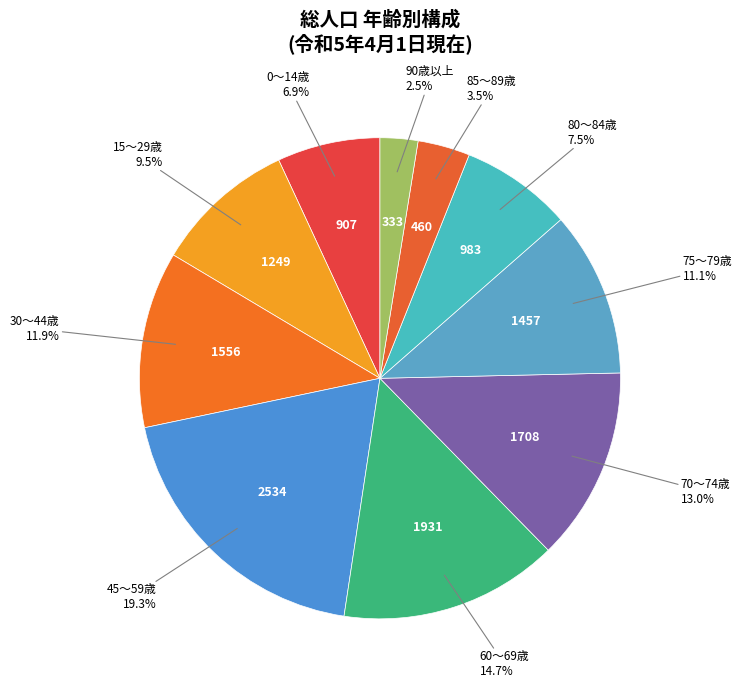

Rank the categories by value from lowest to highest.

90歳以上, 85～89歳, 0～14歳, 80～84歳, 15～29歳, 75～79歳, 30～44歳, 70～74歳, 60～69歳, 45～59歳